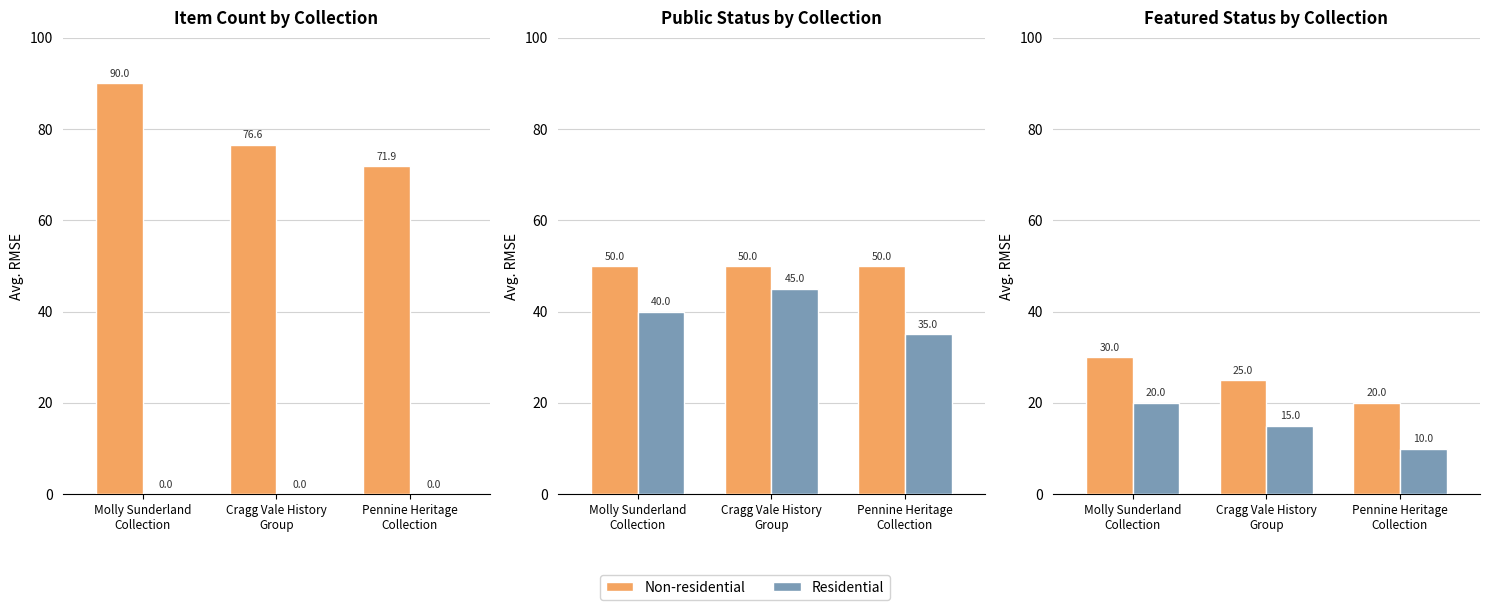

Rank the series at Molly Sunderland
Collection from lowest to highest value.

Residential, Non-residential